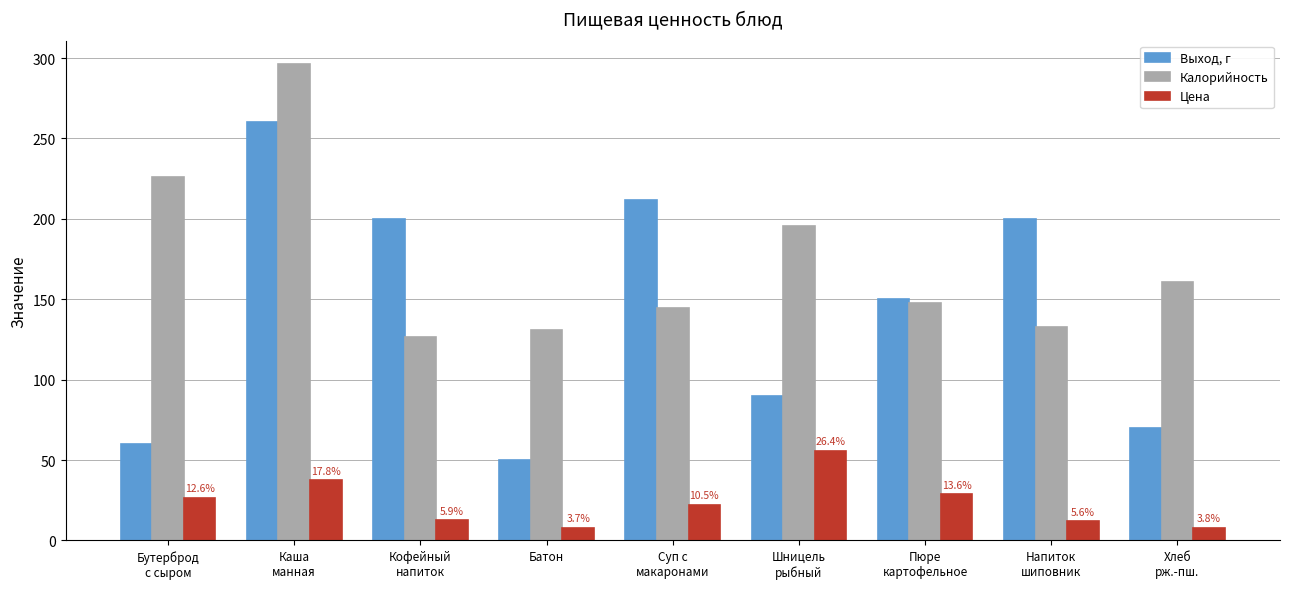

Which series has the largest range (max minus min)?

Выход, г